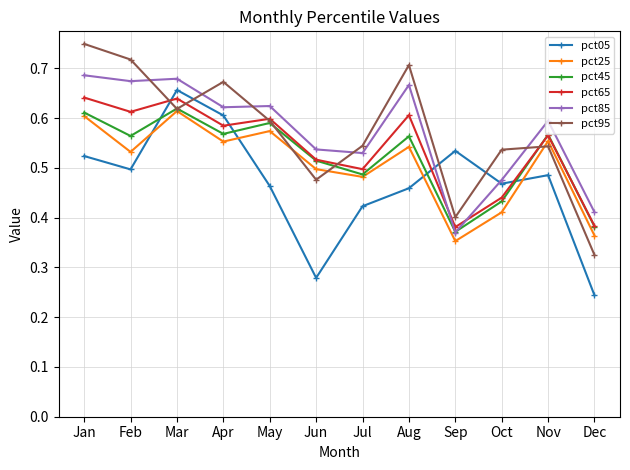

Where is the first local minimum for pct65?

Feb